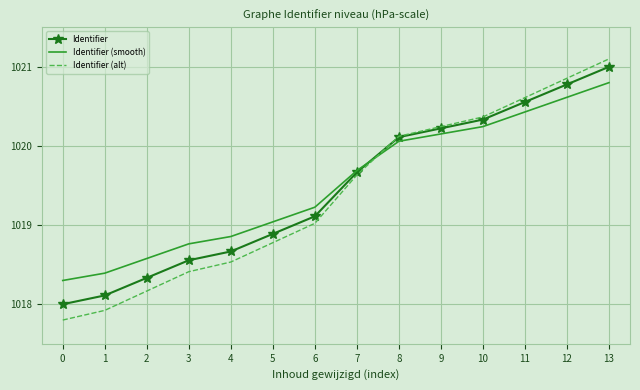

What is the difference between the maximum and minimum values in the Identifier (alt) series?

3.3